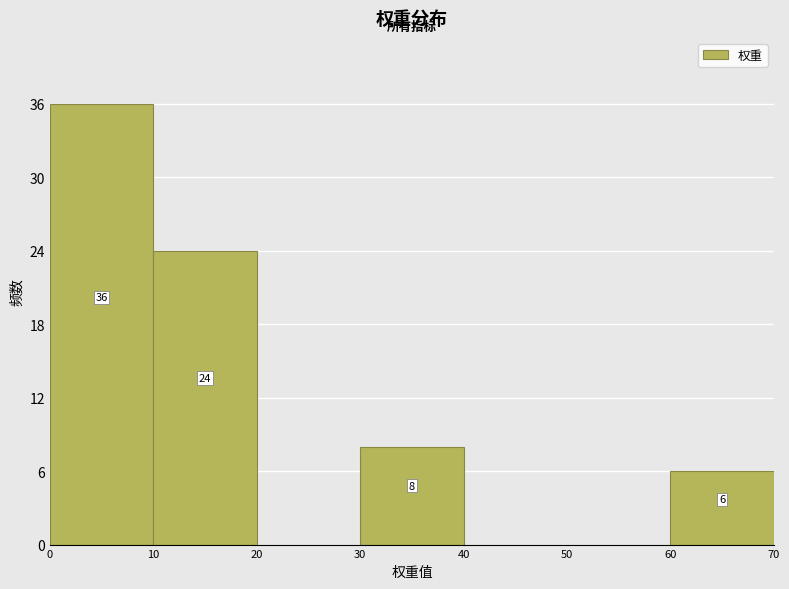

Over which range of the x-axis is the bar tallest?

0 to 10